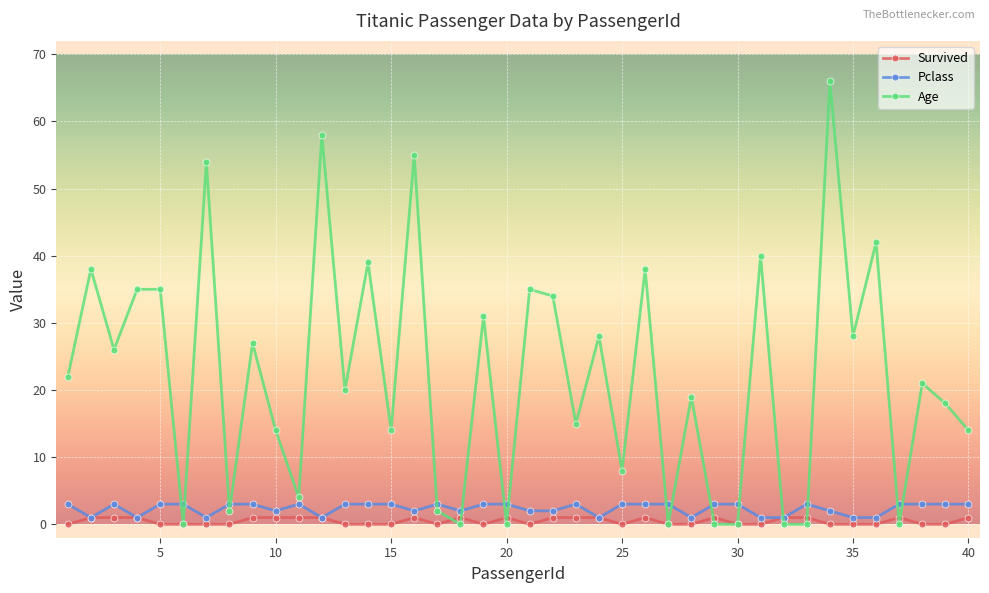

Does the chart have visible grid lines?

Yes